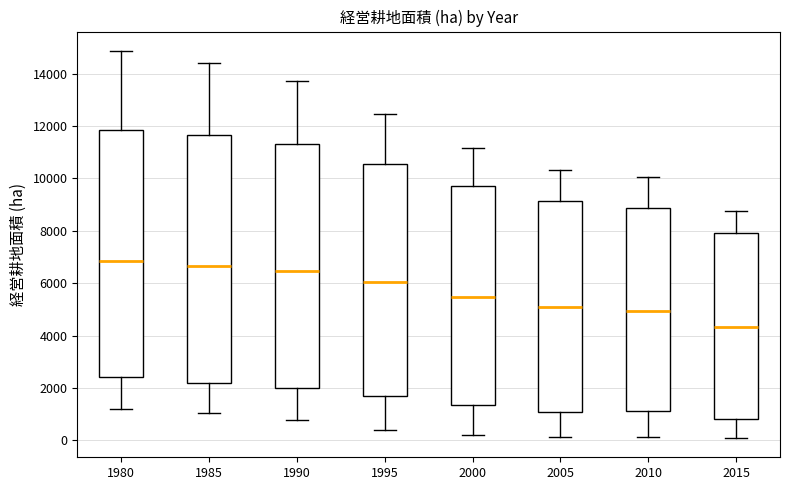

Reading left to right, read every box against the y-axis: the position of its median line, the range the box covers, and the ends of its whiskers. The values are not printed on the chart, so give them approximately, as read against the axis.

1980: median 6800, box 2400 to 11800, whiskers 1200 to 14800
1985: median 6600, box 2200 to 11600, whiskers 1000 to 14400
1990: median 6400, box 2000 to 11400, whiskers 800 to 13800
1995: median 6000, box 1600 to 10600, whiskers 400 to 12400
2000: median 5400, box 1400 to 9800, whiskers 200 to 11200
2005: median 5000, box 1000 to 9200, whiskers 200 to 10400
2010: median 5000, box 1200 to 8800, whiskers 200 to 10000
2015: median 4400, box 800 to 8000, whiskers 0 to 8800